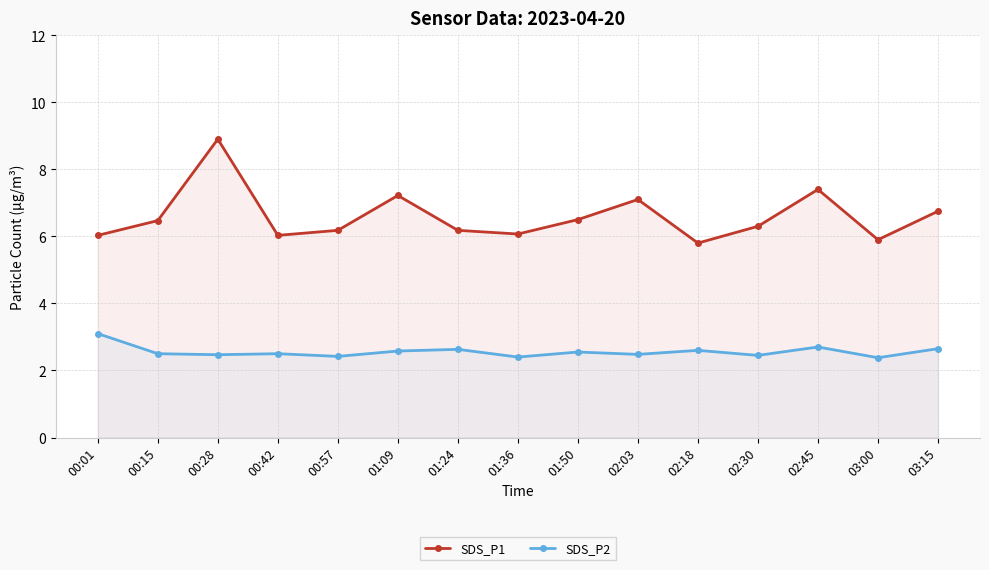

How many values in the SDS_P1 series exceed 6?

13